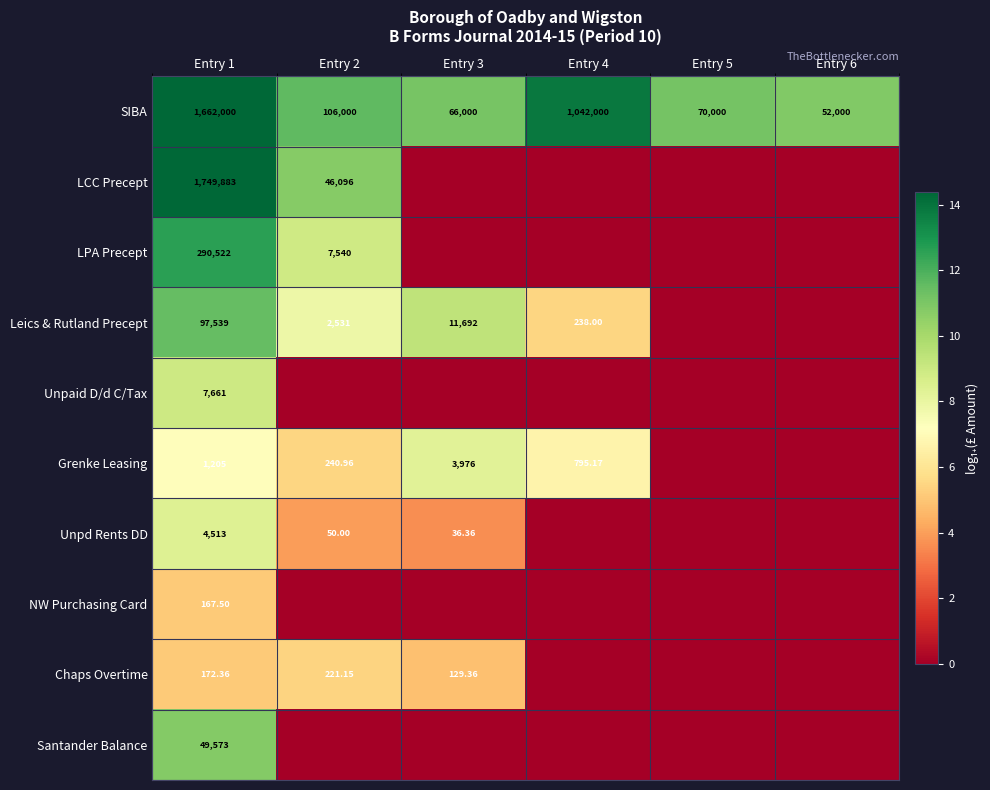

What is the average value of the LPA Precept series?

3.6